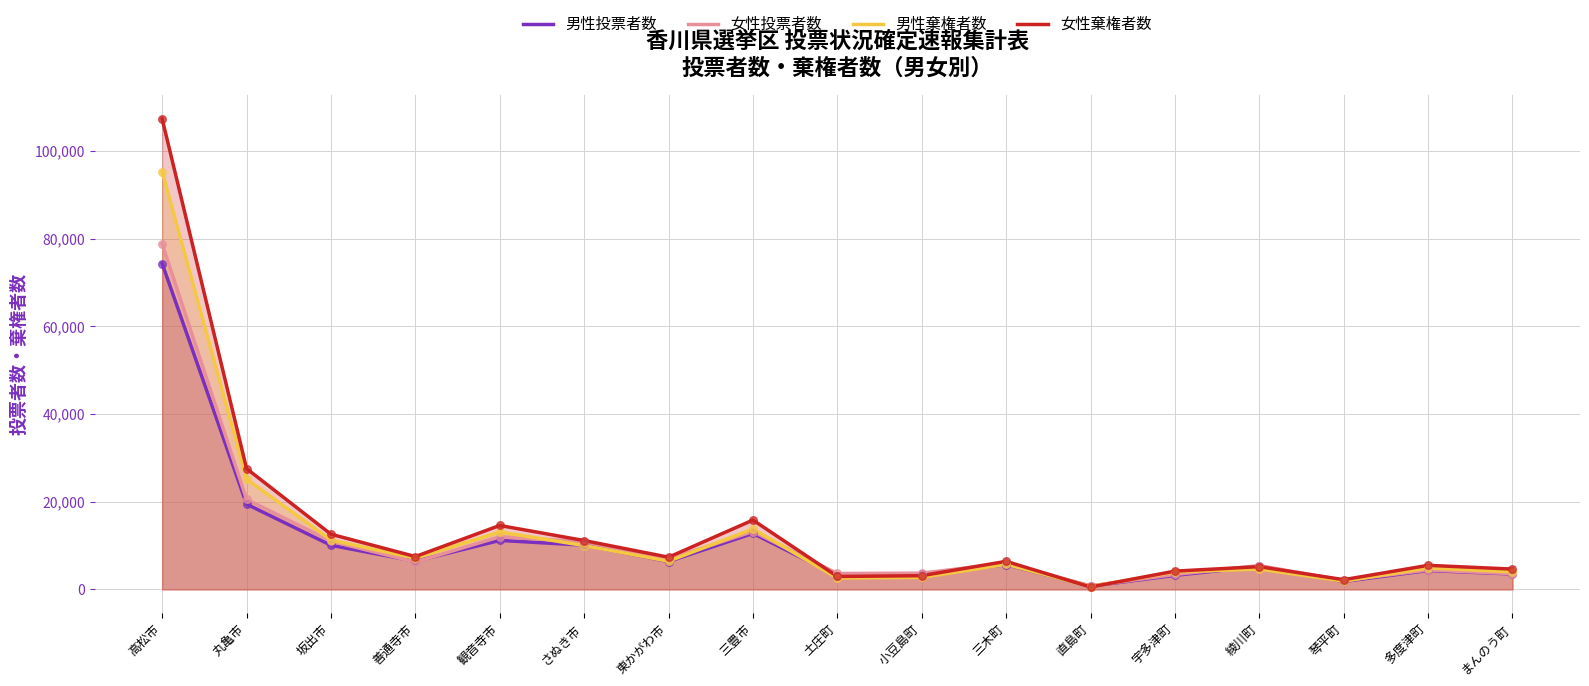

Is the value of 女性棄権者数 at 琴平町 greater than the value of 男性投票者数 at 善通寺市?

No